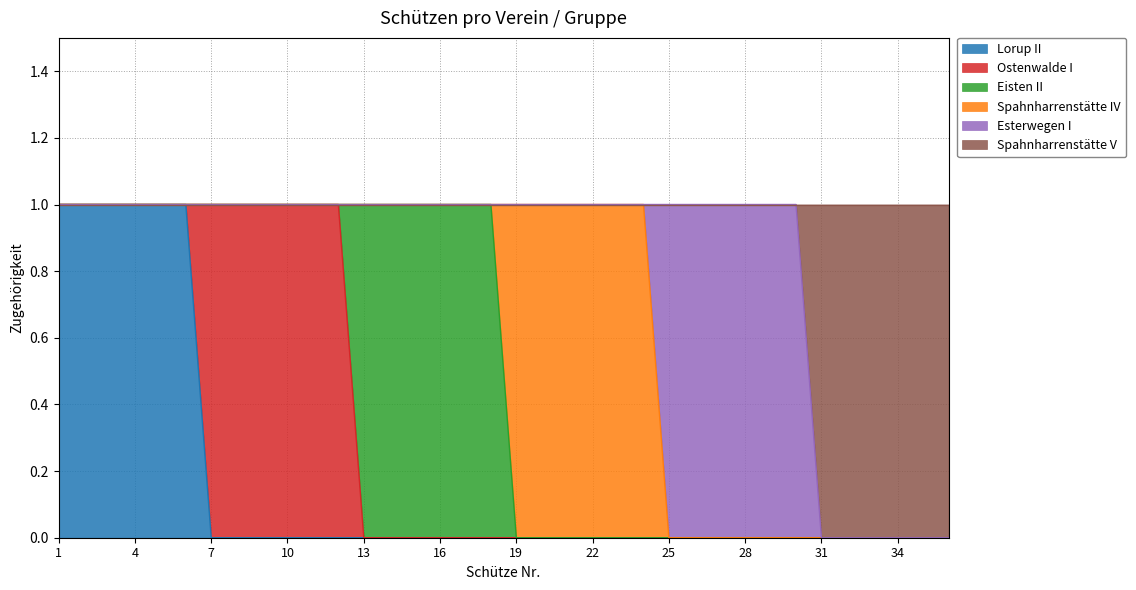

How many times do Esterwegen I and Spahnharrenstätte IV cross each other?

1